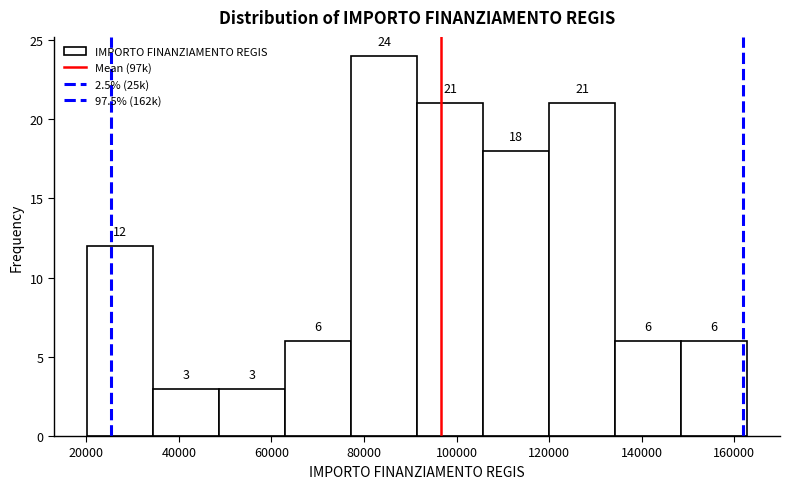

Reading left to right, transcribe this chart: for each bar, give the range it covers on the x-axis and its height. The bar edges are not printed on the chart, so give them approximately, as read against the axis.

20000 to 34000: 12
34000 to 48000: 3
48000 to 62000: 3
62000 to 78000: 6
78000 to 92000: 24
92000 to 106000: 21
106000 to 120000: 18
120000 to 134000: 21
134000 to 148000: 6
148000 to 162000: 6